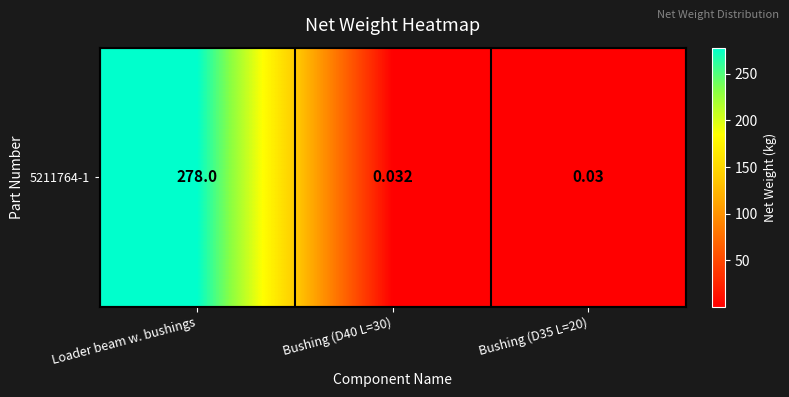

True or false: the data shows 0.1 at Bushing (D35 L=20).

False